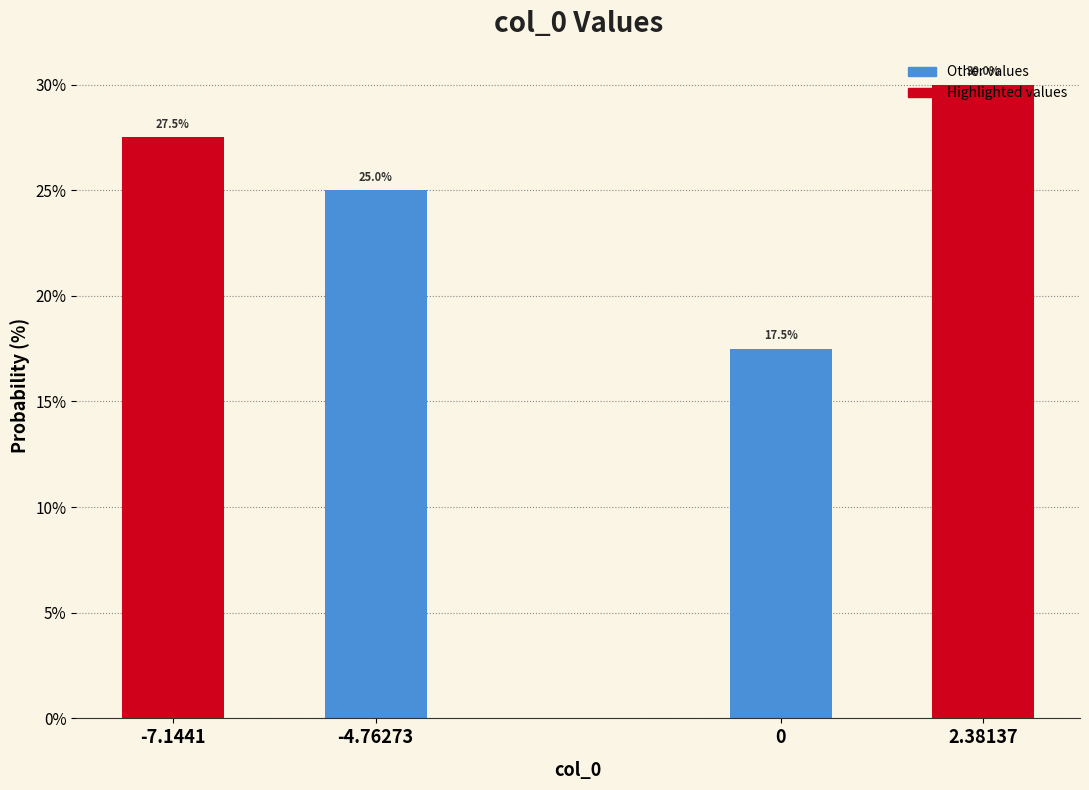

Where is the data nearest to the value 23?

-4.76273